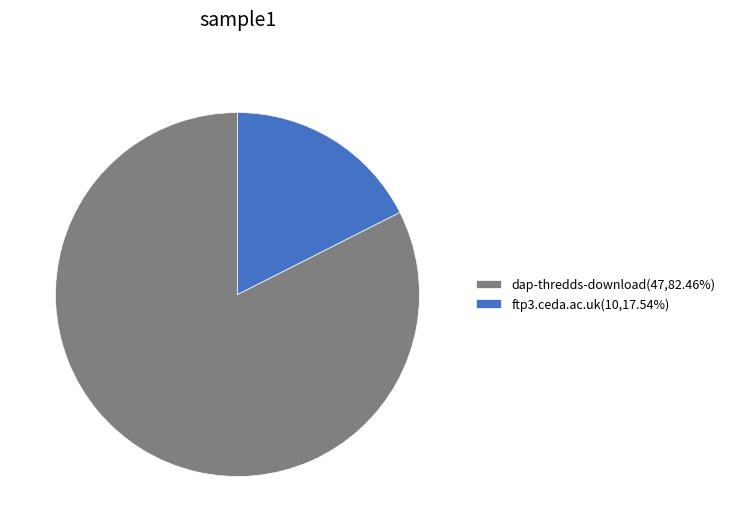

Combined, do dap-thredds-download and ftp3.ceda.ac.uk account for over 50%?

Yes